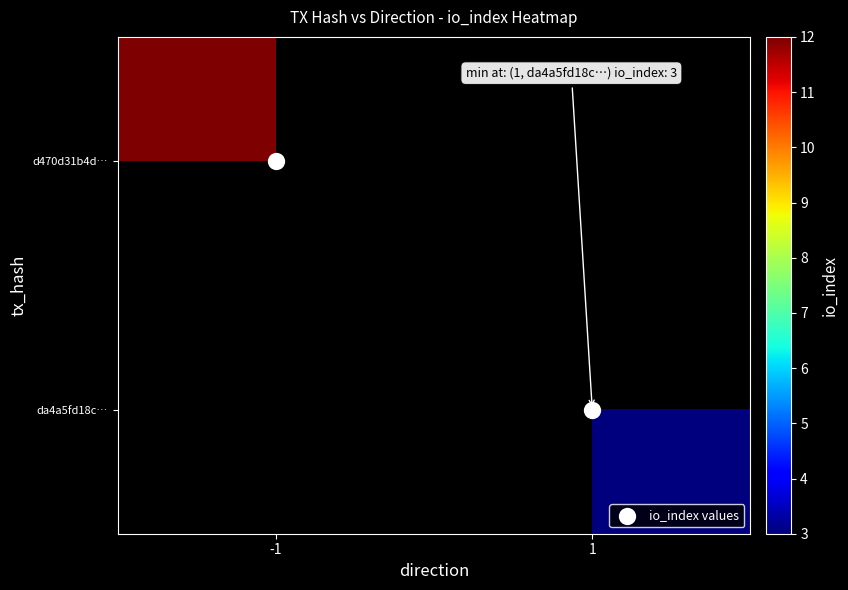

What is the difference between the io_index values values at 1 and -1?

1.0